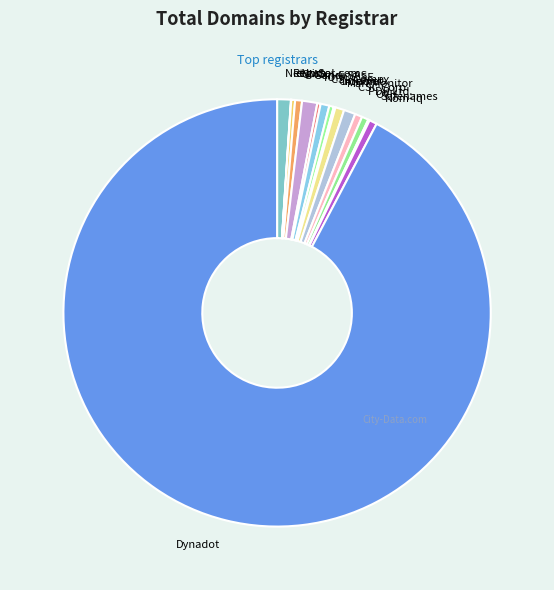

True or false: CSL Comp. accounts for 1% of the total.

True